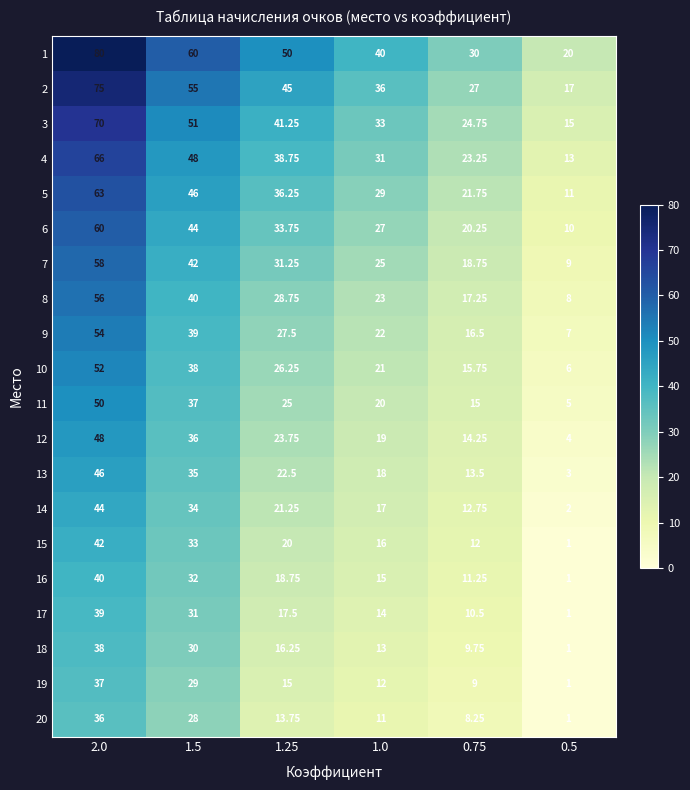

How many categories are shown in the chart?

6